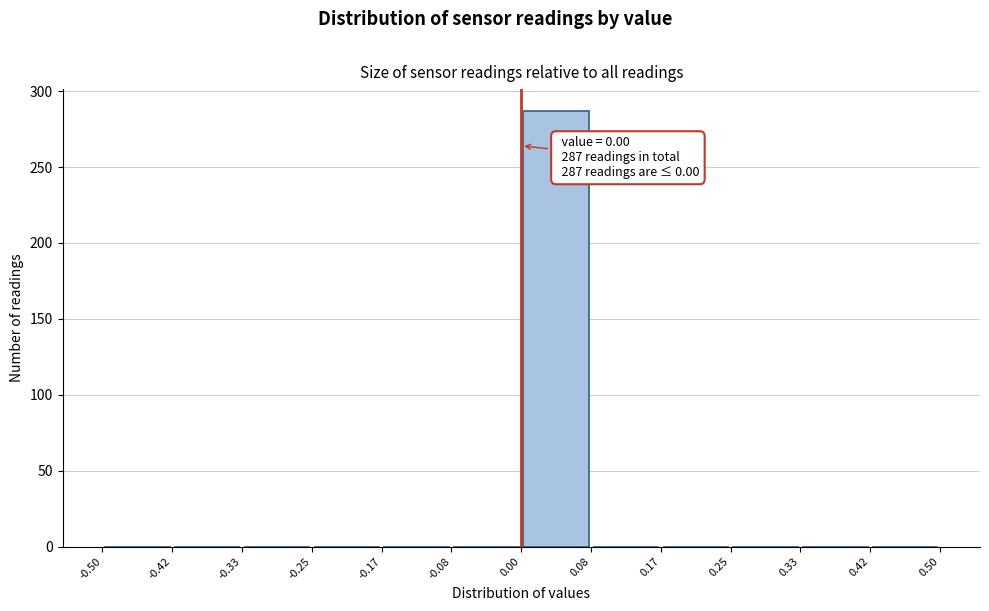

Over which range of the x-axis is the bar tallest?

0.00 to 0.08